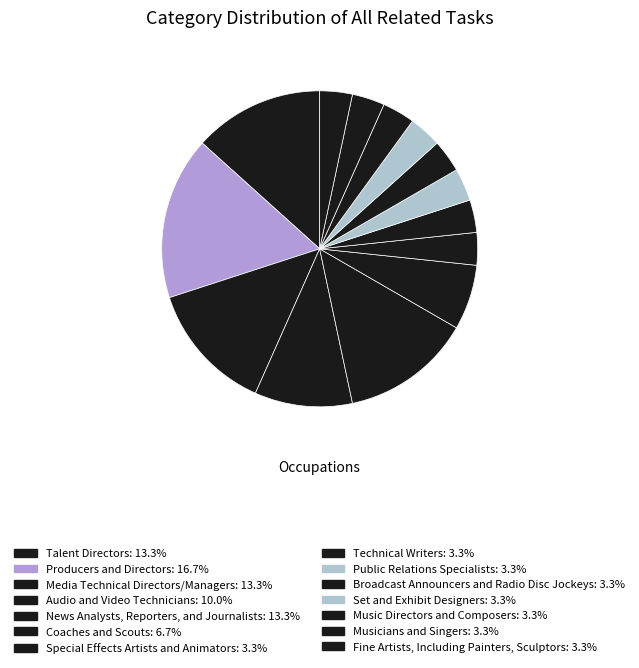

How many slices are in this pie chart?

14